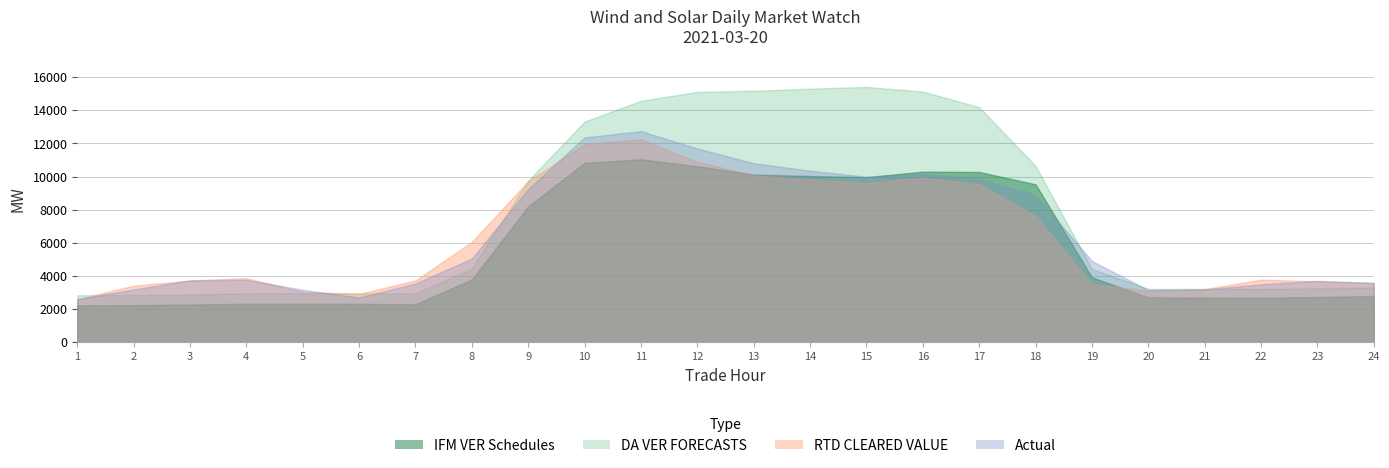

How many interior local peaks does the Actual series have?

4